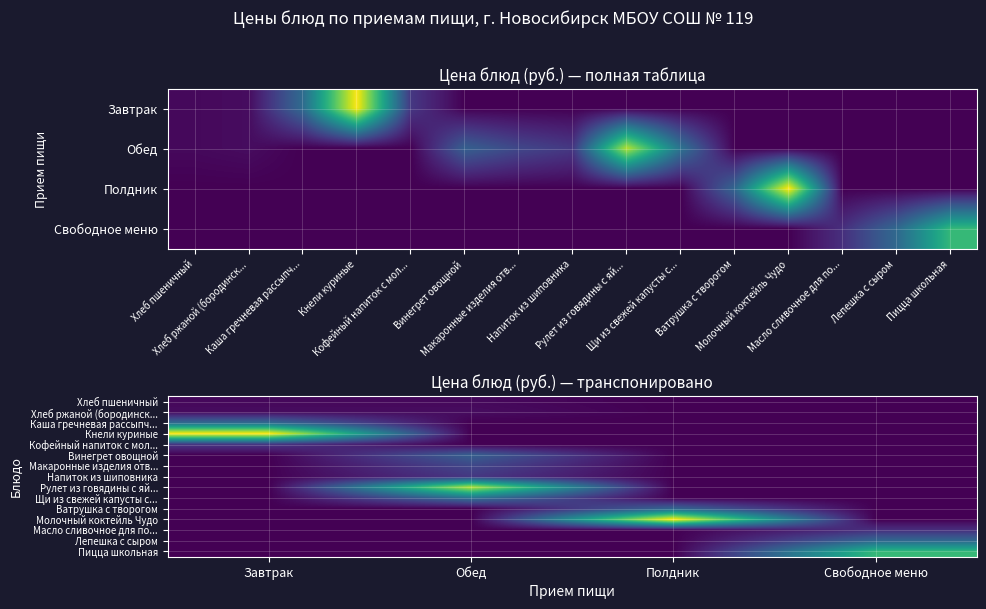

Rank the series by their maximum value, from highest to lowest.

Молочный коктейль Чудо, Кнели куриные, Рулет из говядины с яй..., Пицца школьная, Щи из свежей капусты с..., Каша гречневая рассыпч..., Лепешка с сыром, Ватрушка с творогом, Винегрет овощной, Макаронные изделия отв..., Напиток из шиповника, Кофейный напиток с мол..., Масло сливочное для по..., Хлеб ржаной (бородинск..., Хлеб пшеничный